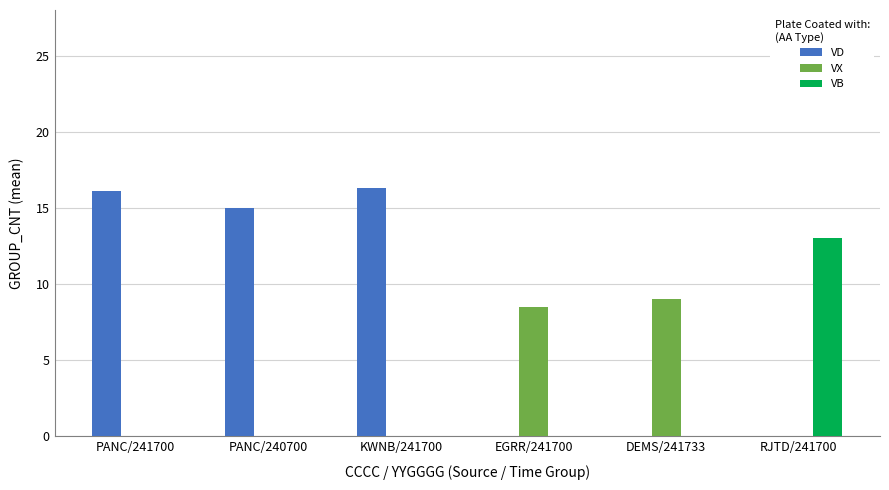

What is the sum of all VX values?

17.5